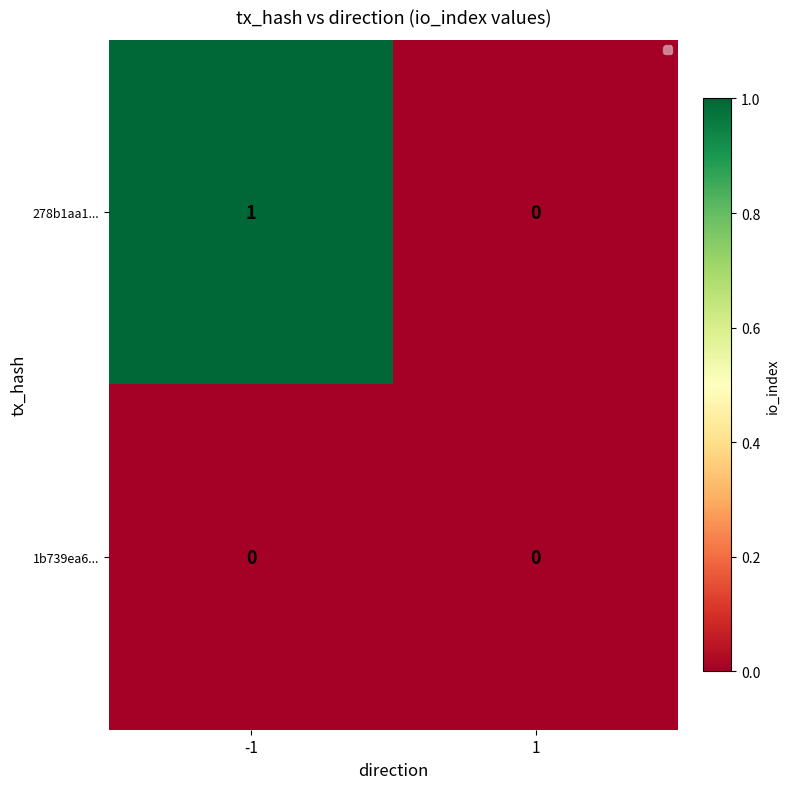

Reading right to left, transcribe all the data shown in this chart.

278b1aa1...: 0	1
1b739ea6...: 0	0